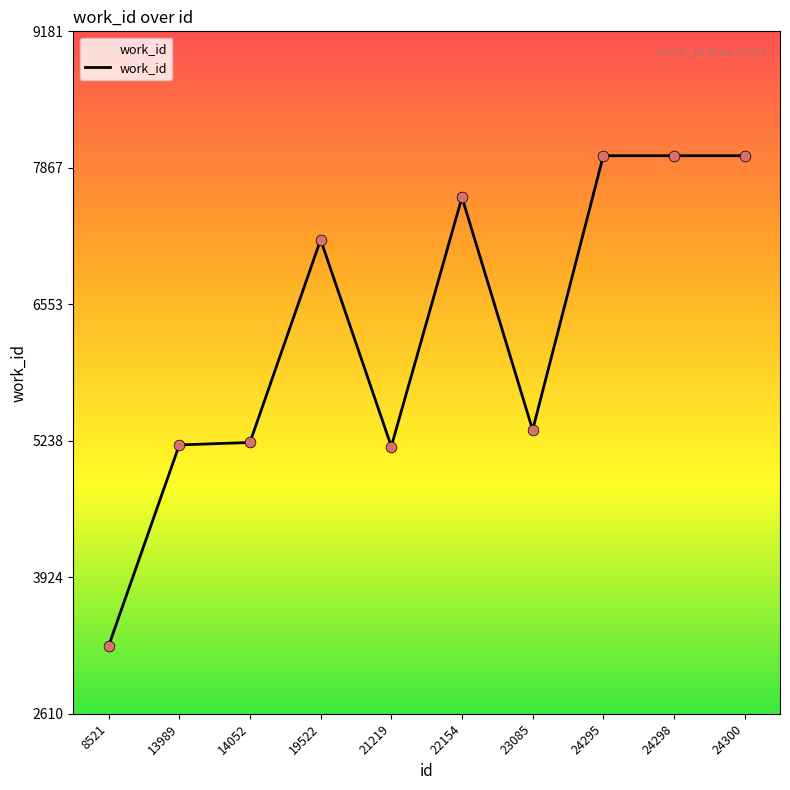

What is the ratio of the value at 13989 to the value at 8521?

1.6